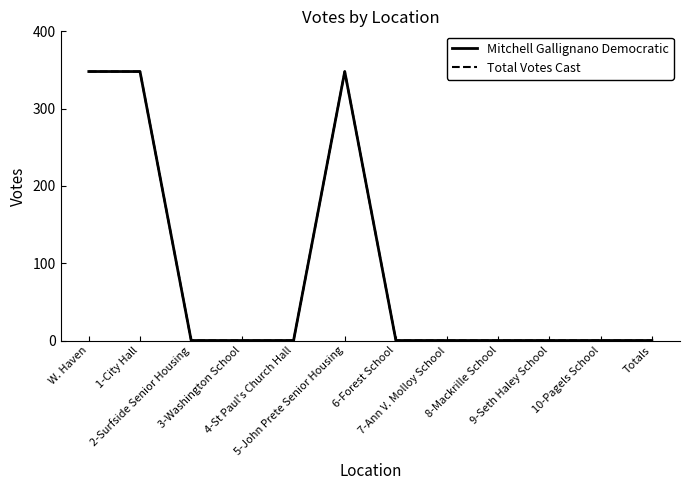

How many lines are shown in the chart?

2